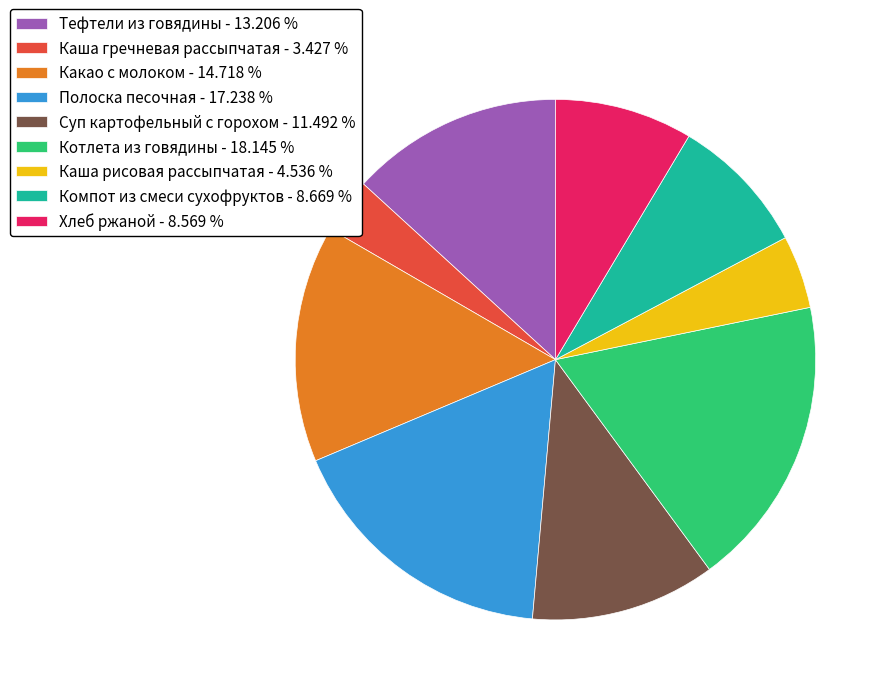

Does Каша гречневая рассыпчатая account for over 50% of the chart?

No